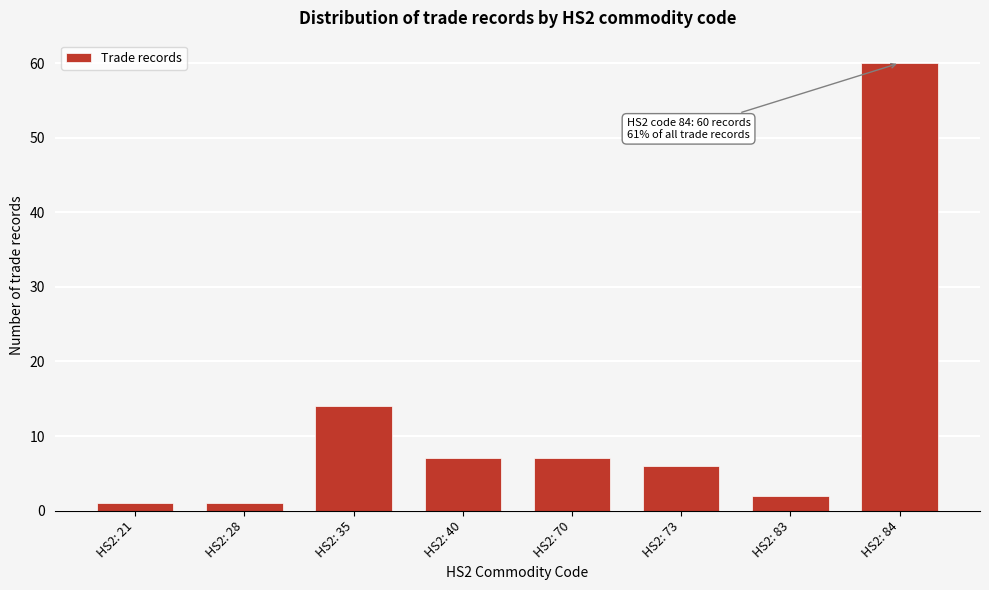

Reading left to right, transcribe all the data shown in this chart.

1	1	14	7	7	6	2	60